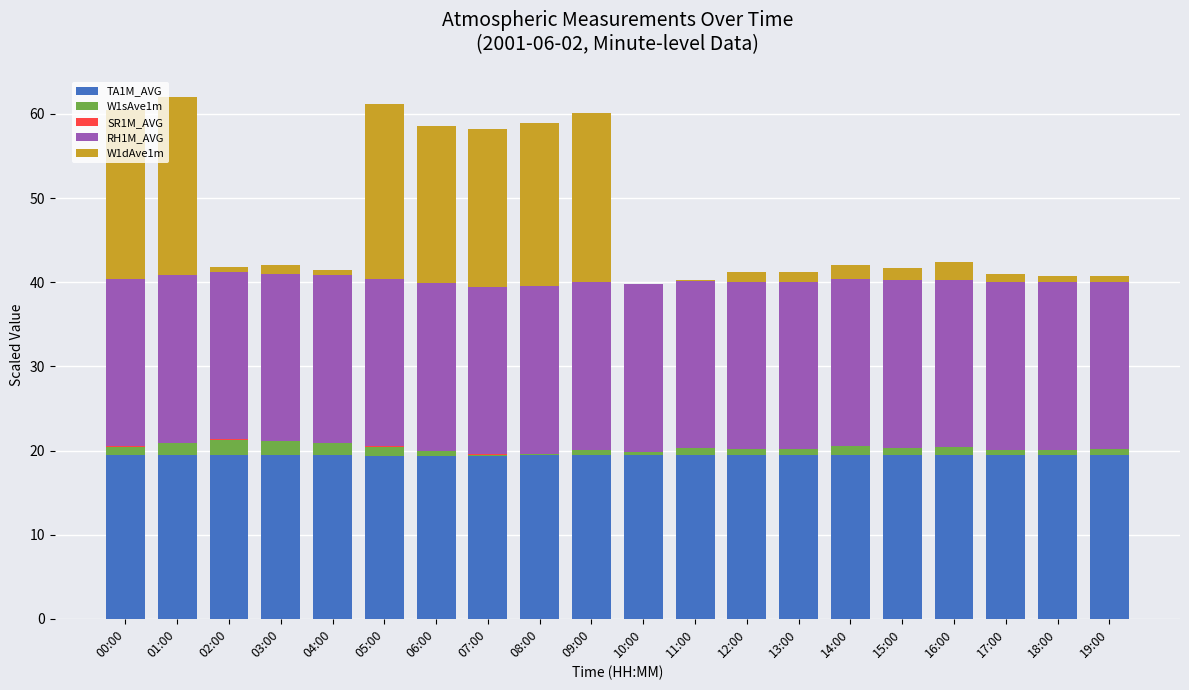

What is the maximum value for TA1M_AVG?

19.5